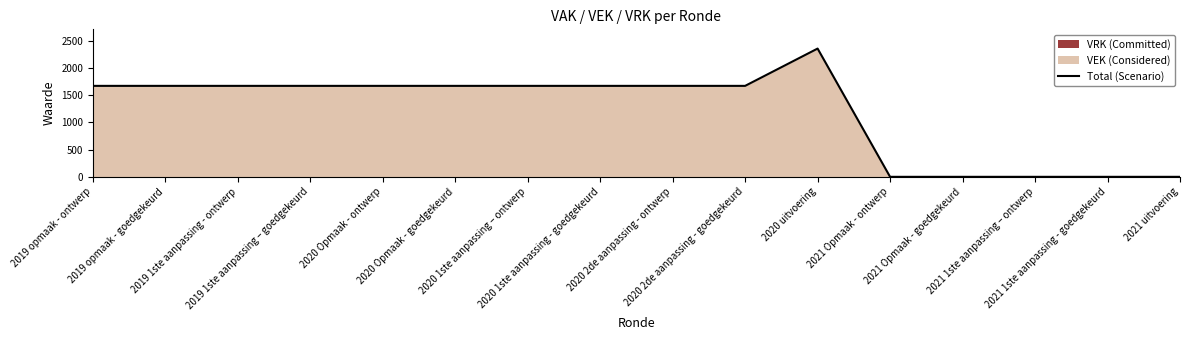

True or false: the data has more than 0 interior local peaks.

True